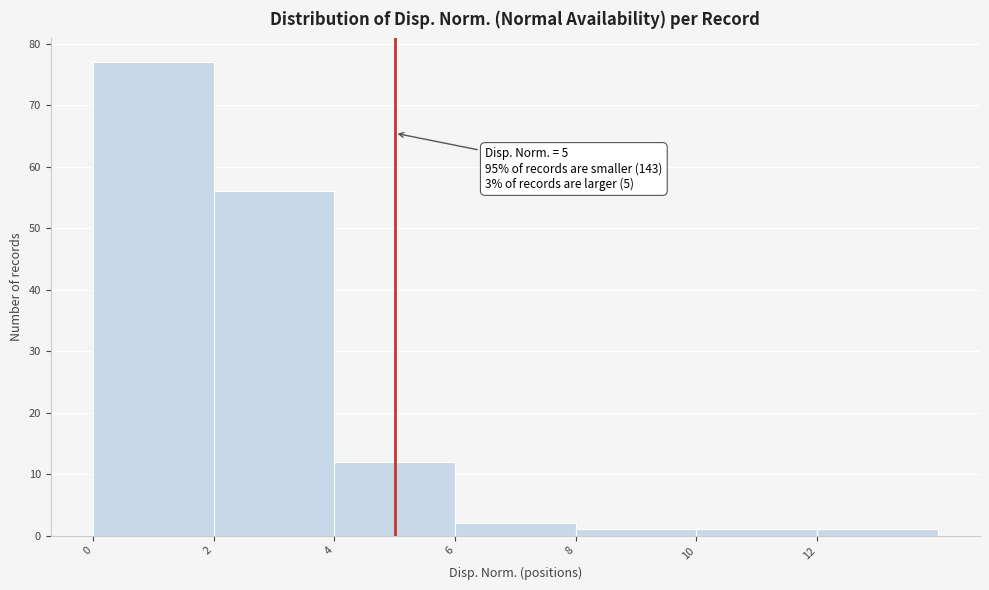

Which range on the x-axis has the tallest bar?

0 to 2